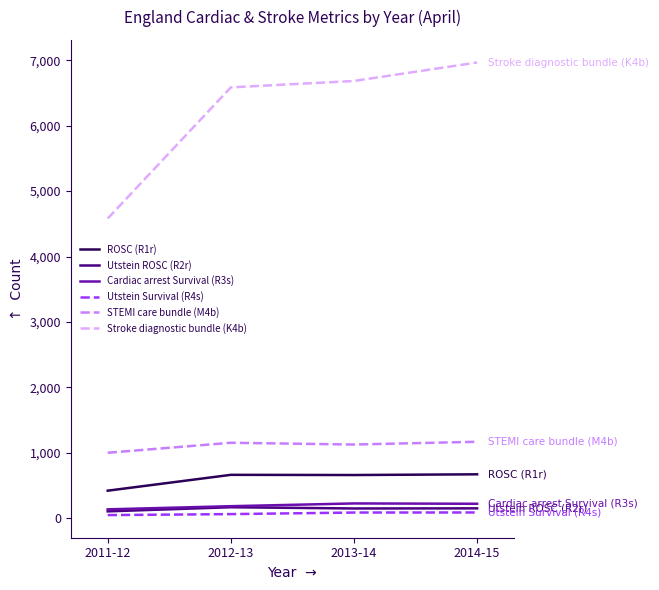

Which series has the largest total across all categories?

Stroke diagnostic bundle (K4b)